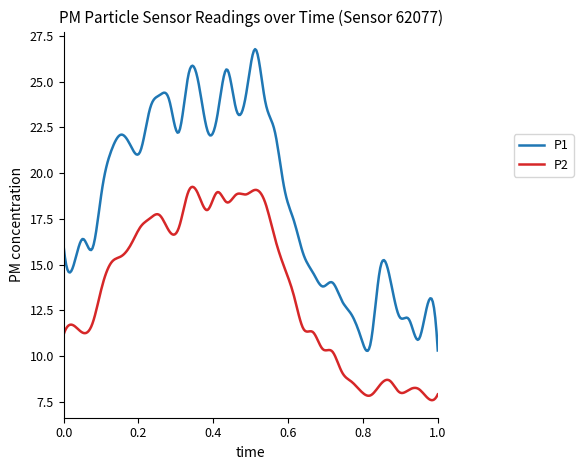

Is this an area chart (filled region under the line)?

No